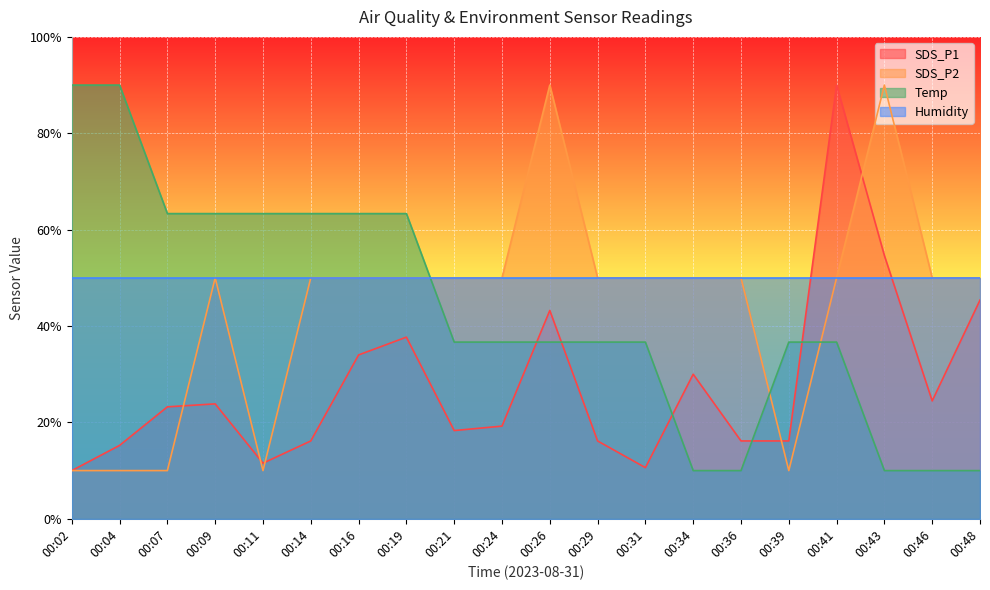

After their last crossing, which series has the higher values: Temp or SDS_P1?

SDS_P1